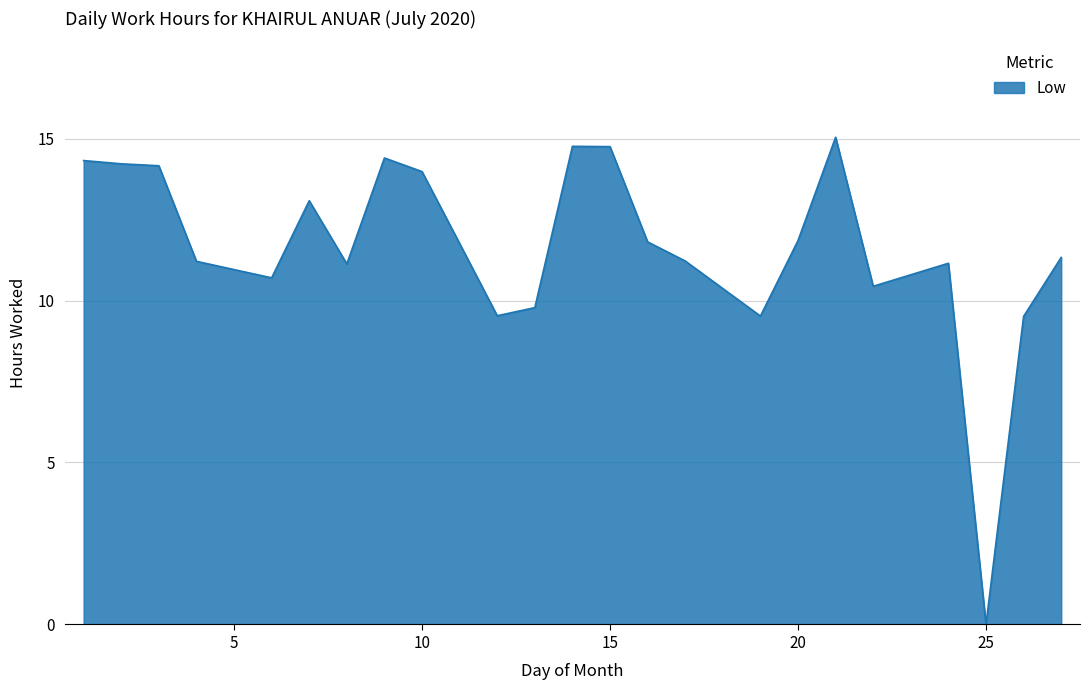

What is the difference between the maximum and minimum values?

15.0